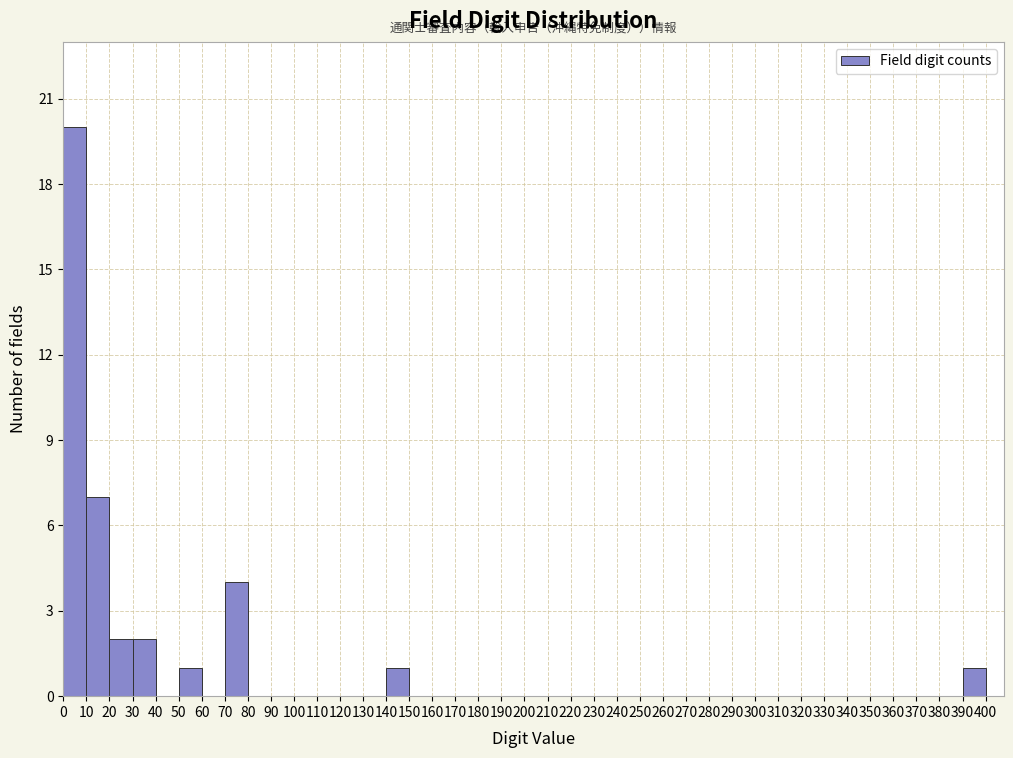

What is the height of the bar covering 50 to 60 on the x-axis? The values are not printed on the chart, so give them approximately, as read against the axis.

1